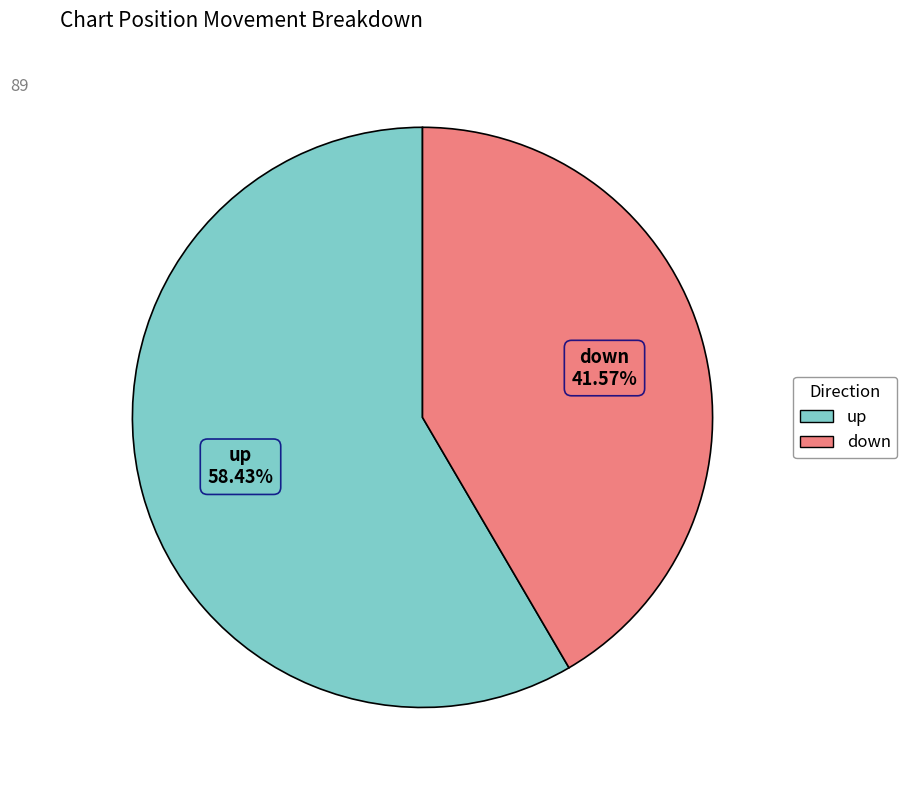

Approximately how many times larger is the value at up compared to down?

1.4